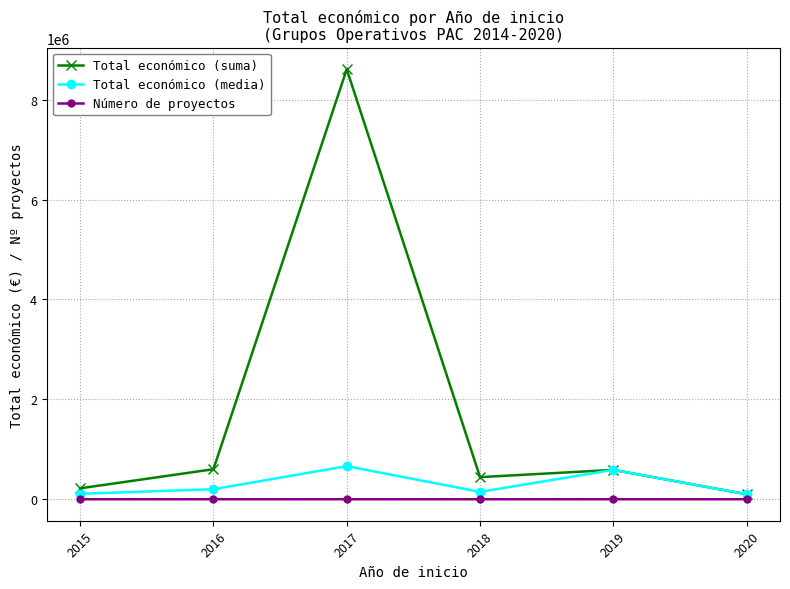

What is the lowest value of the Total económico (suma) series?

99743.0